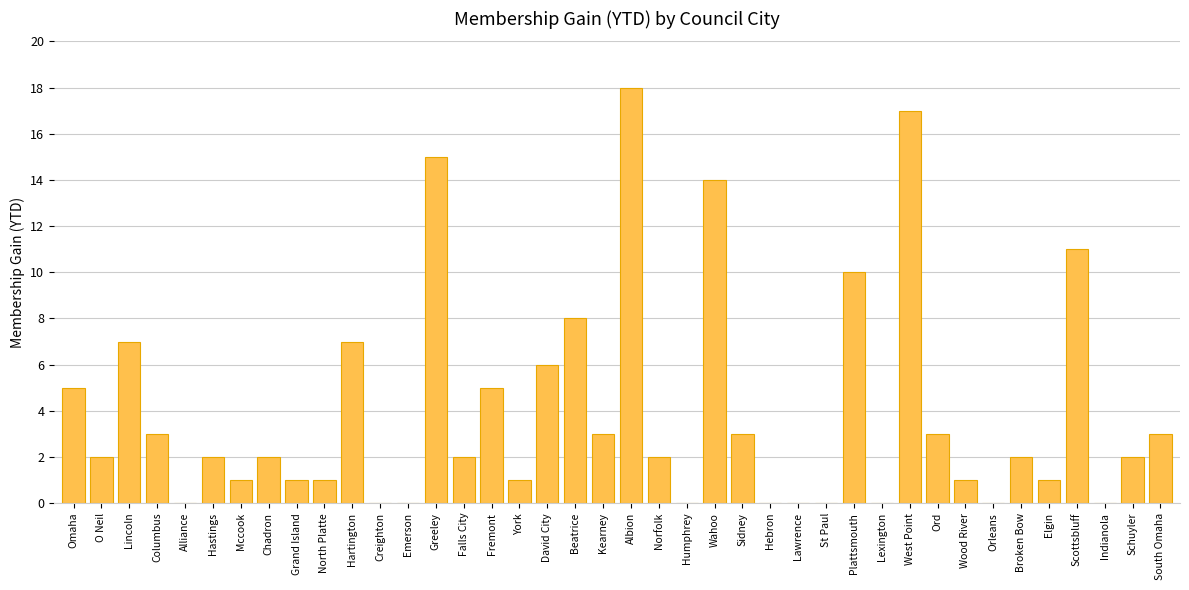

What is the greatest value displayed?

18